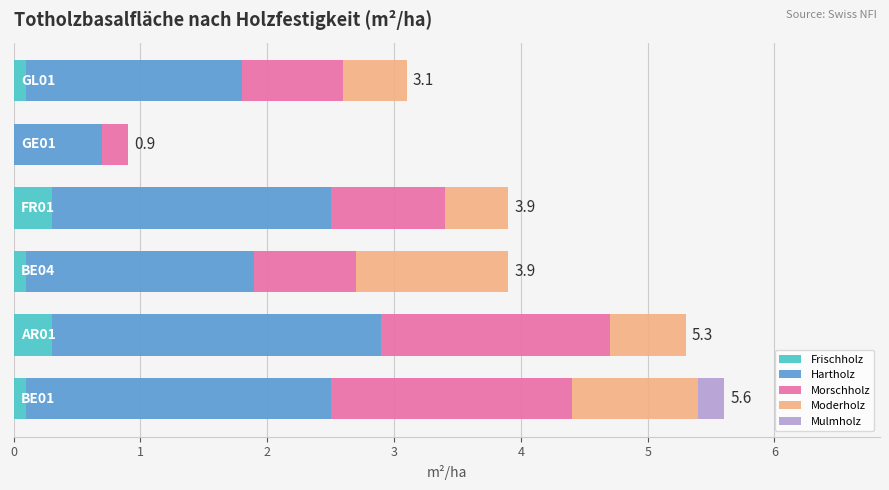

What is the maximum value for Frischholz?

0.3